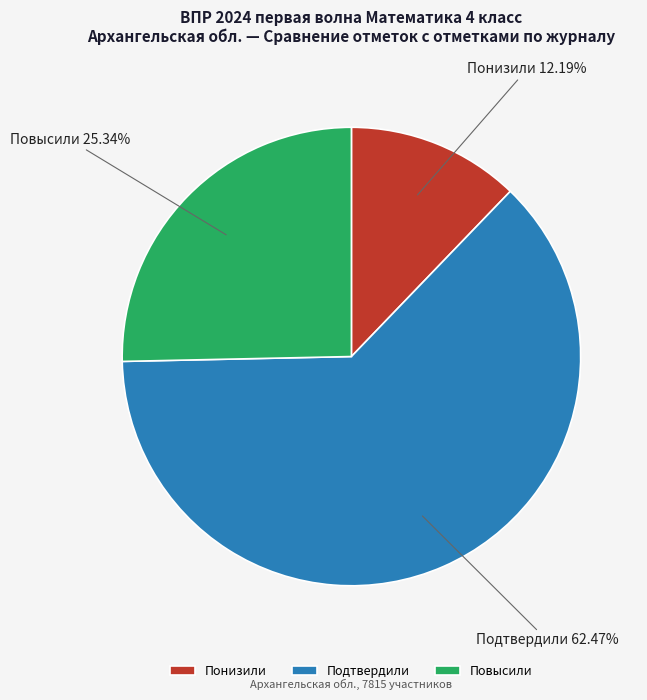

Count the number of slices in the pie.

3